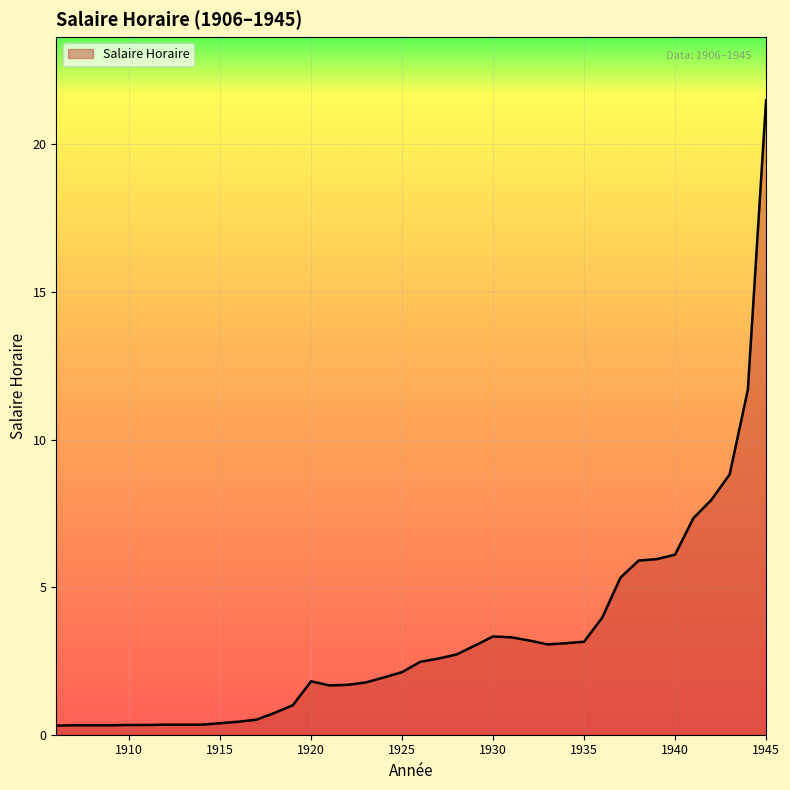

What is the greatest value displayed?

21.5